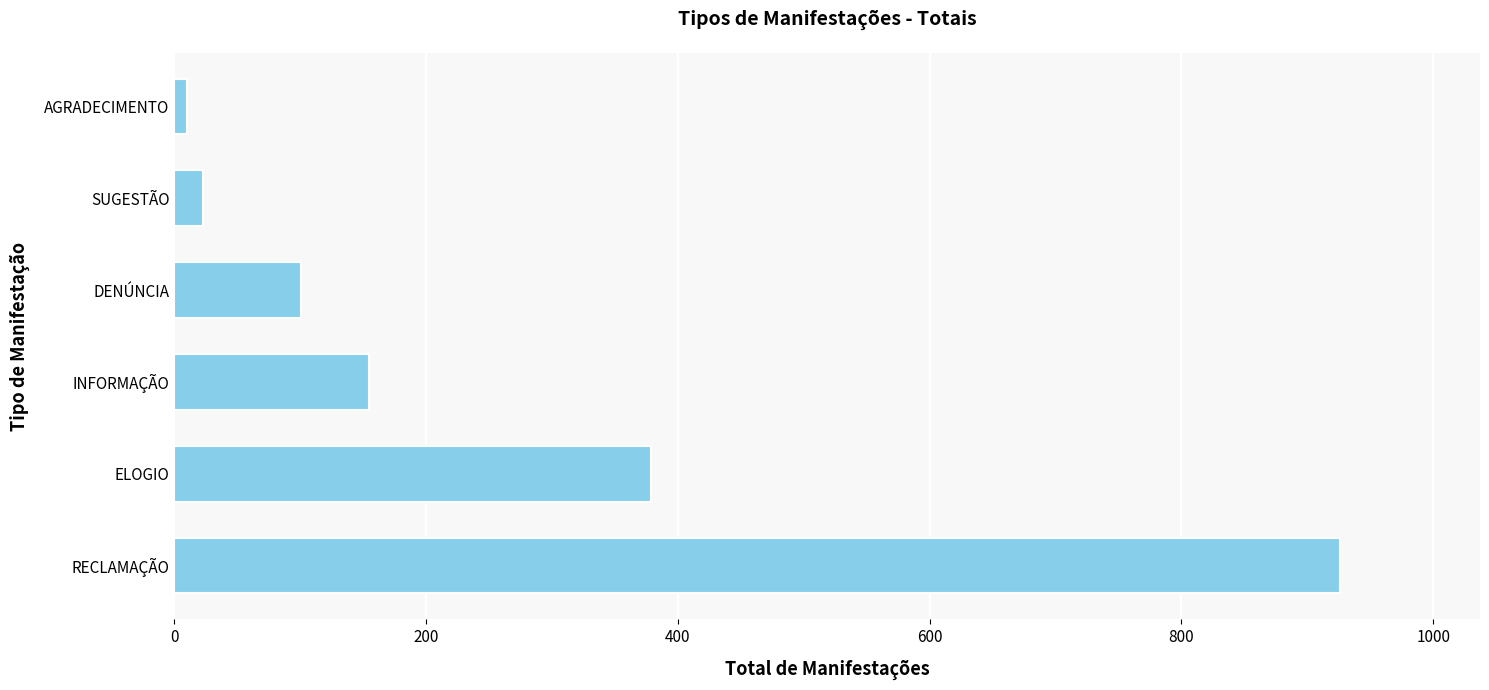

Reading top to bottom, extract all data points from this chart.

10	23	101	155	379	926